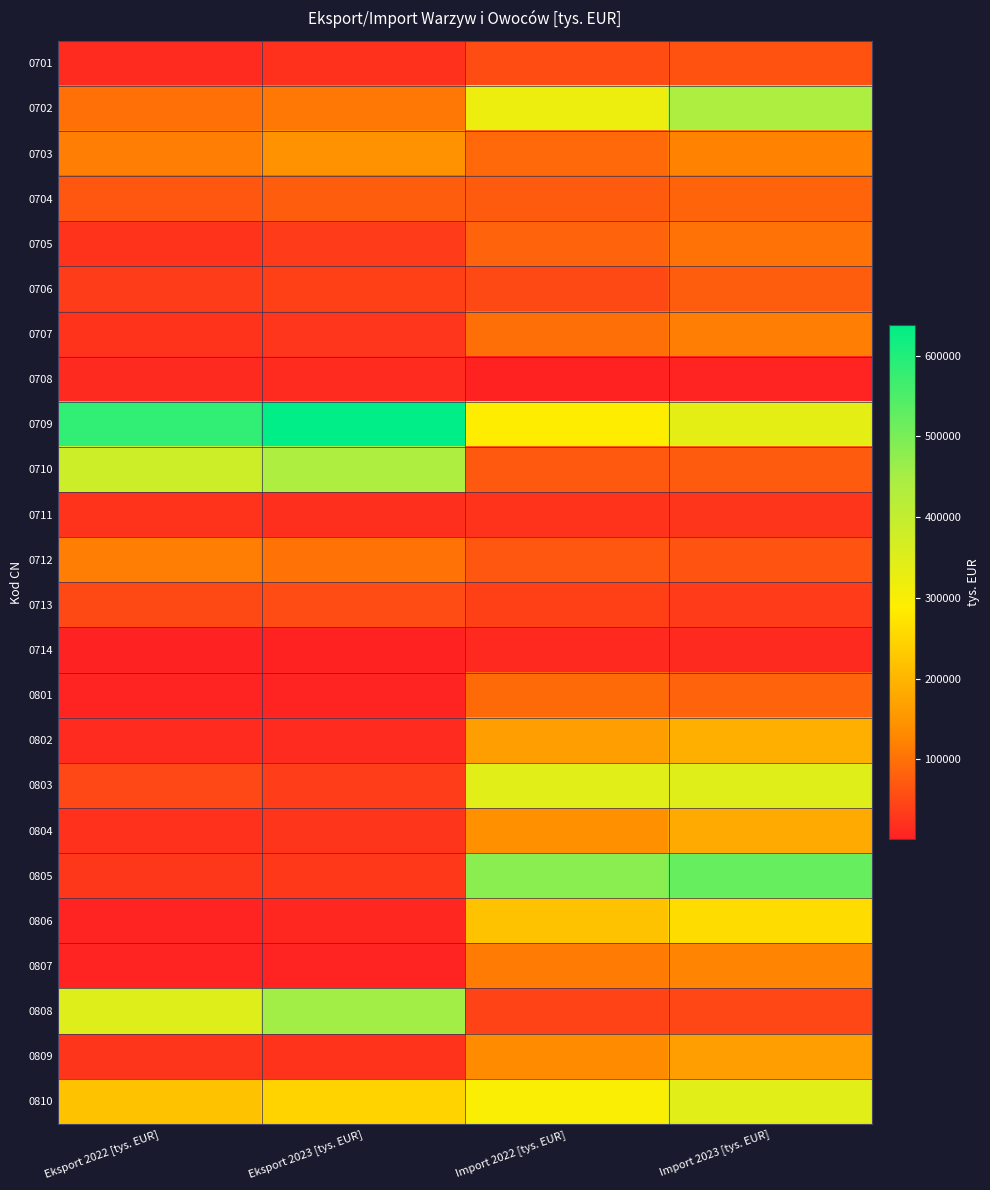

What is the total value across all series at Eksport 2023 [tys. EUR]?

2567634.8